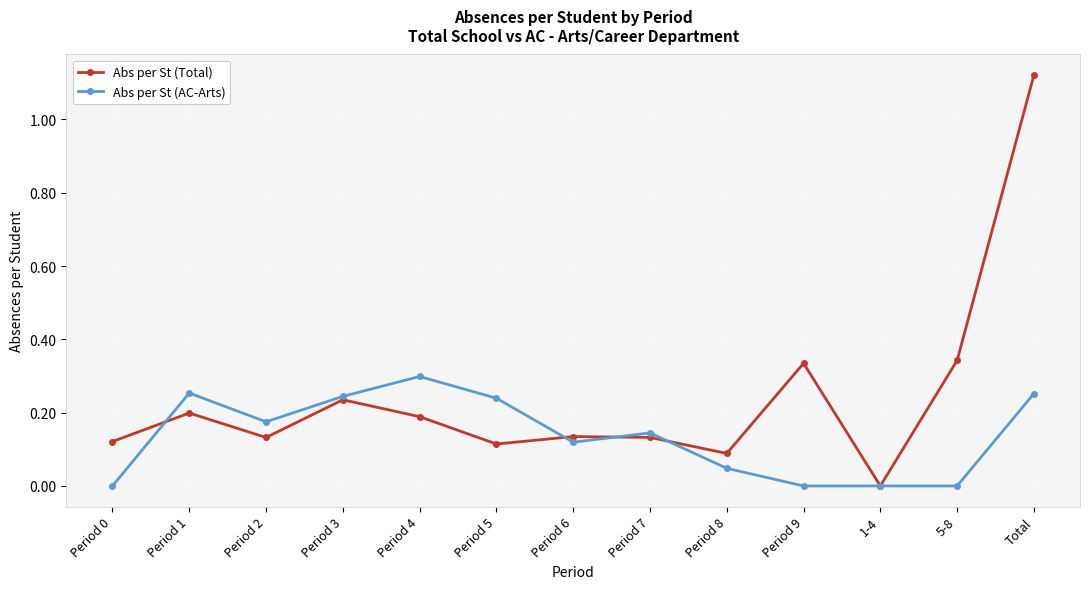

True or false: Abs per St (Total) and Abs per St (AC-Arts) intersect in this chart.

True